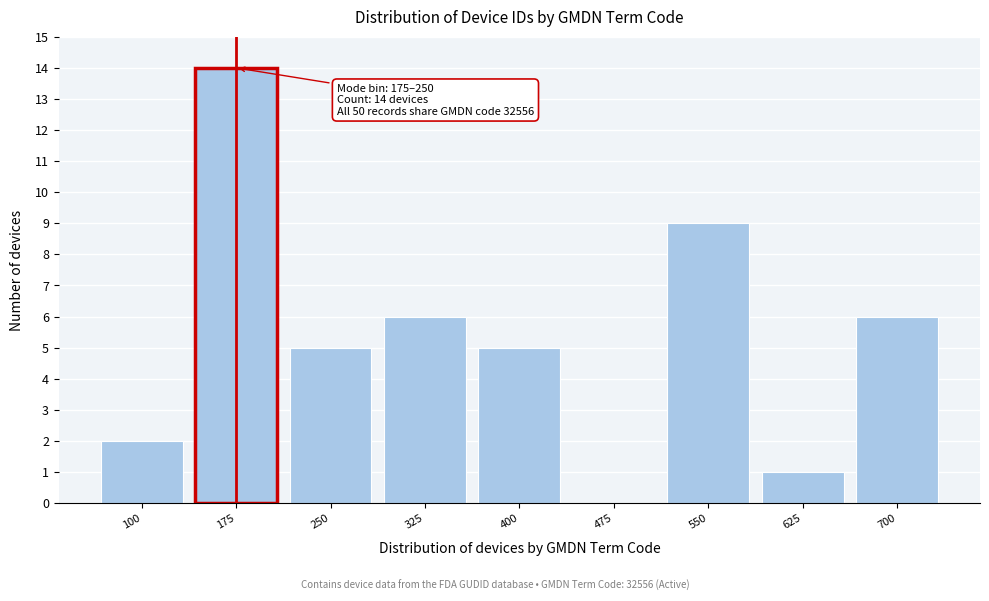

Reading left to right, list all the values displayed in this chart.

100=2	175=14	250=5	325=6	400=5	475=0	550=9	625=1	700=6